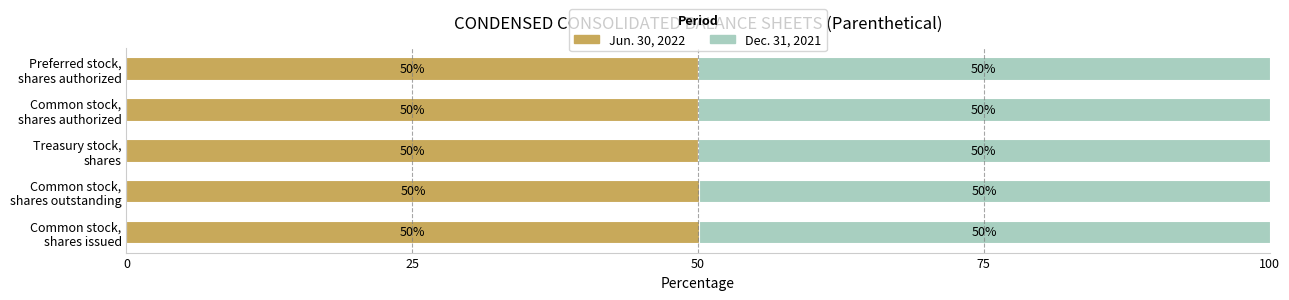

Count the Jun. 30, 2022 values in the range 50 to 51.

5